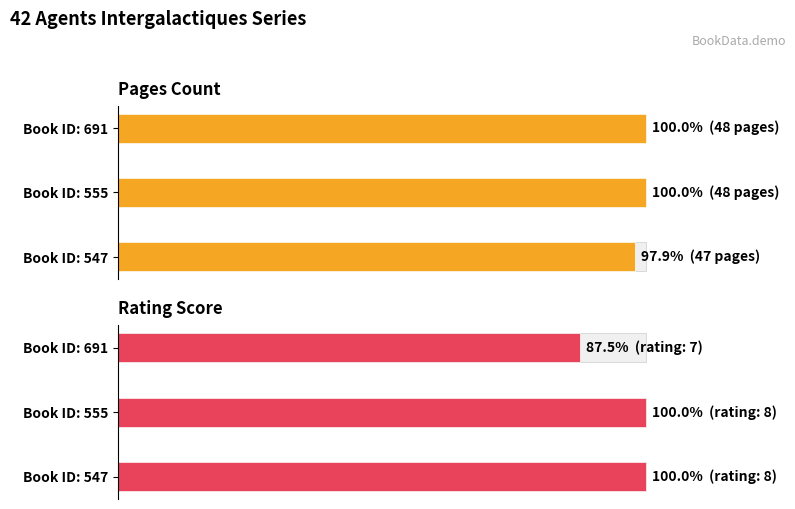

What is the smallest value displayed?

87.5